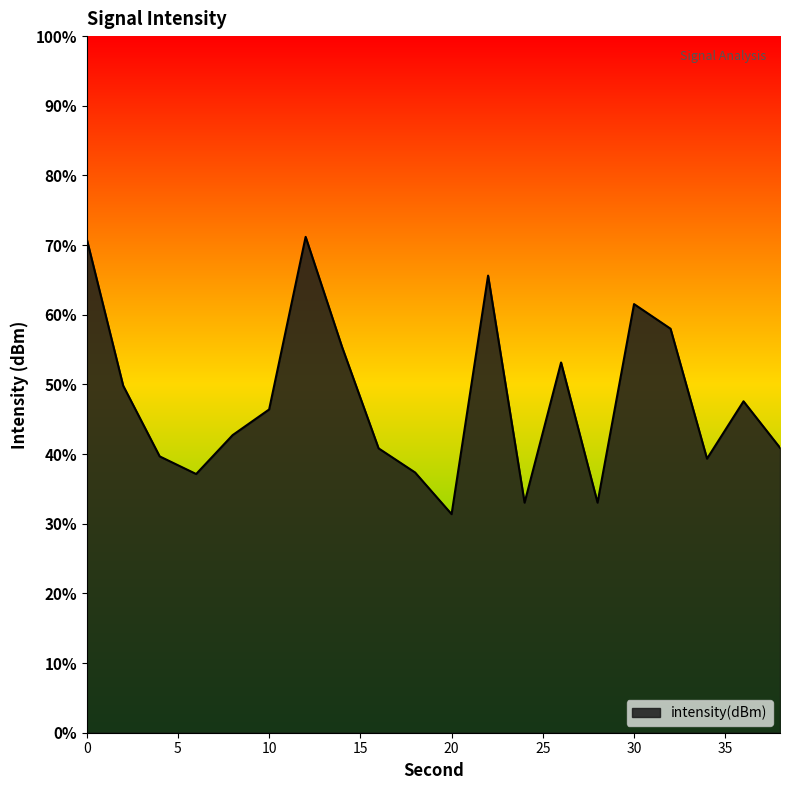

What is the maximum value shown in the chart?

71.2